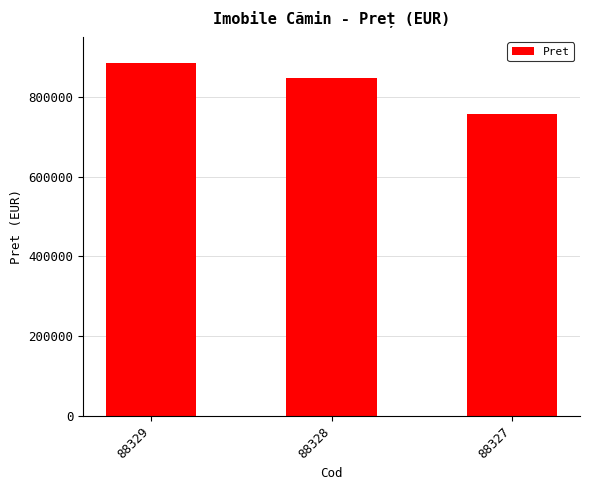

Count the number of categories in the chart.

3